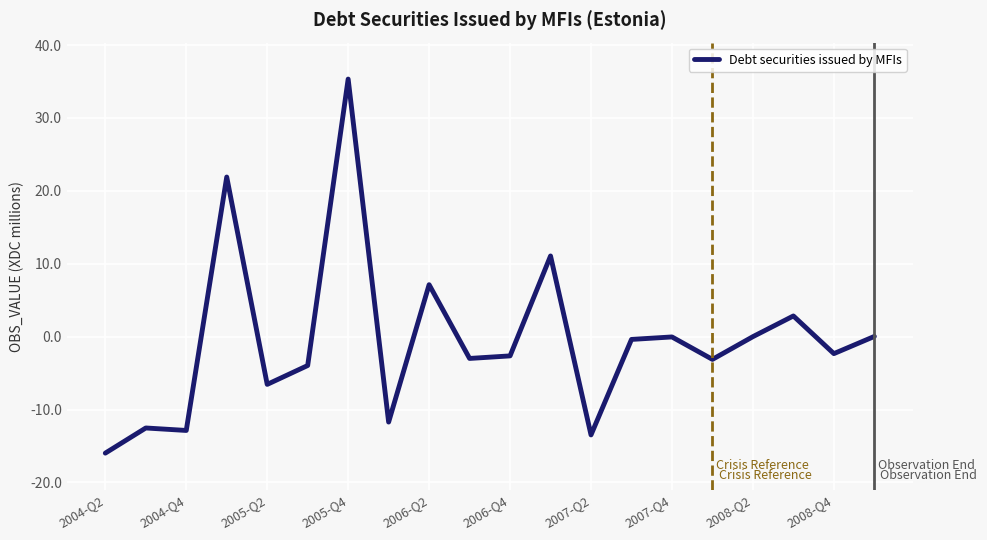

What is the minimum value shown in the chart?

-16.0